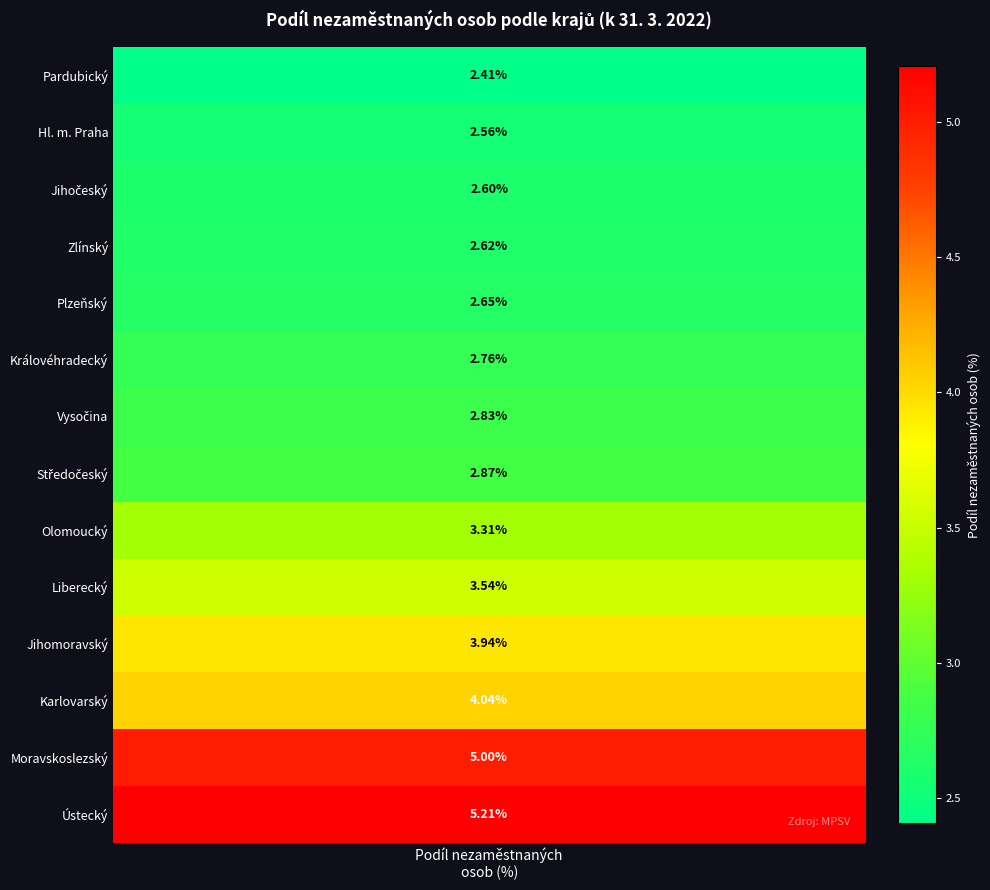

What is the change in value from Jihomoravský to Ústecký?

+1.3